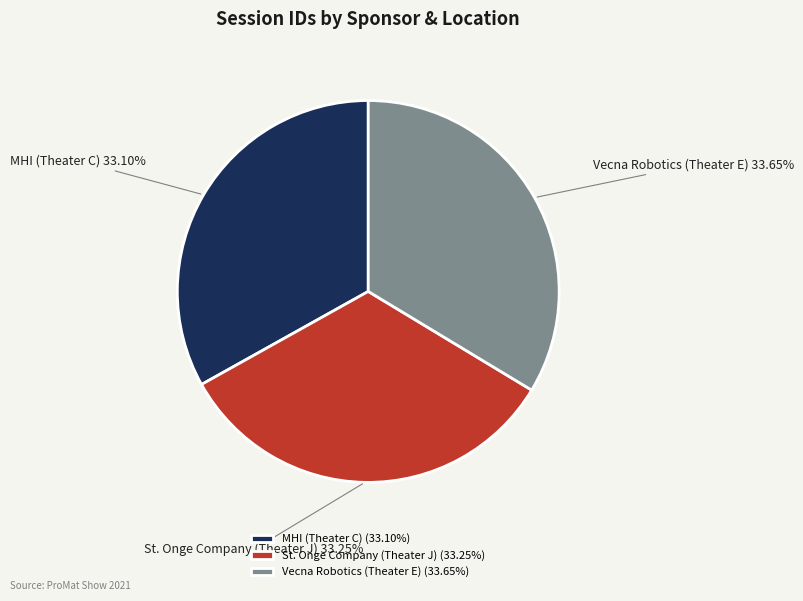

Is the sum of St. Onge Company (Theater J) and MHI (Theater C) greater than half?

Yes